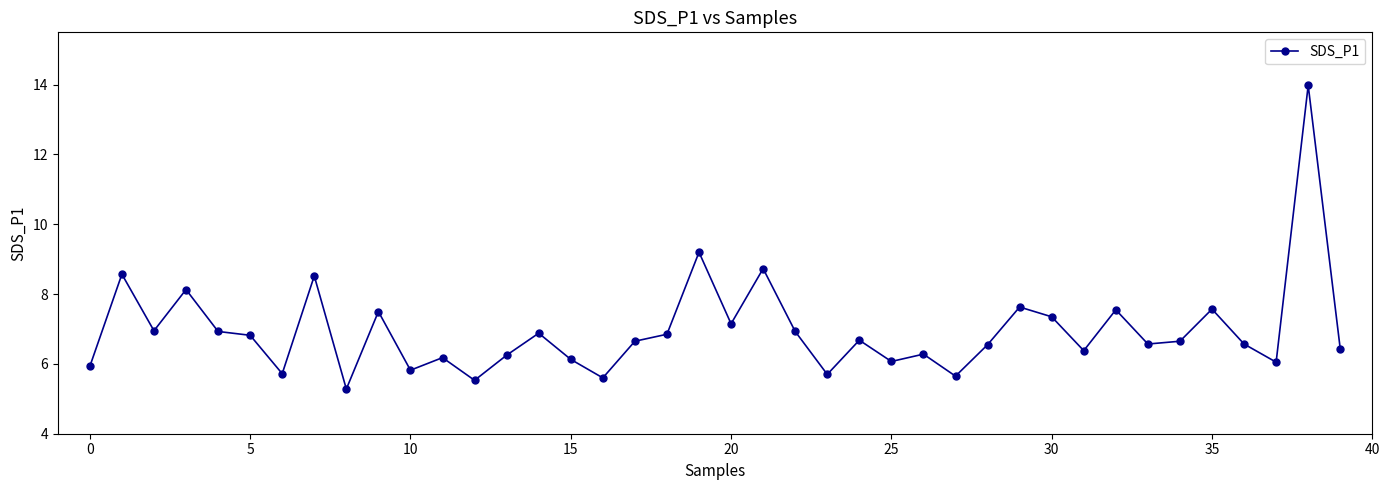

What is the minimum value shown in the chart?

5.3